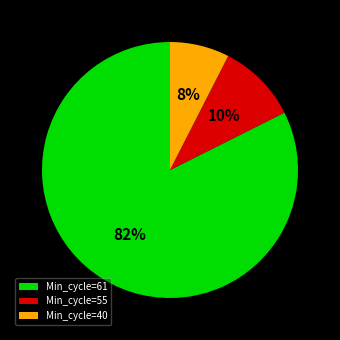

To the nearest percent, what portion does Min_cycle=40 represent?

8%